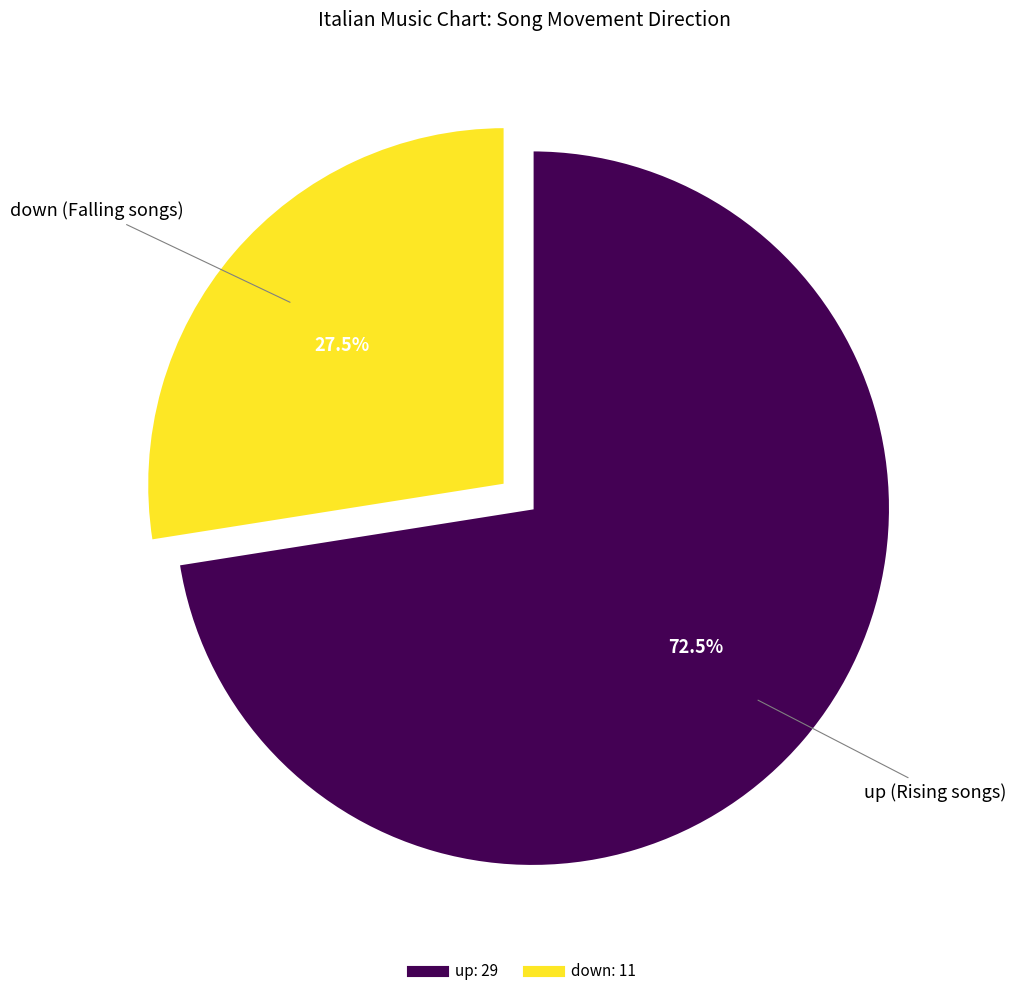

Which category accounts for the majority?

up